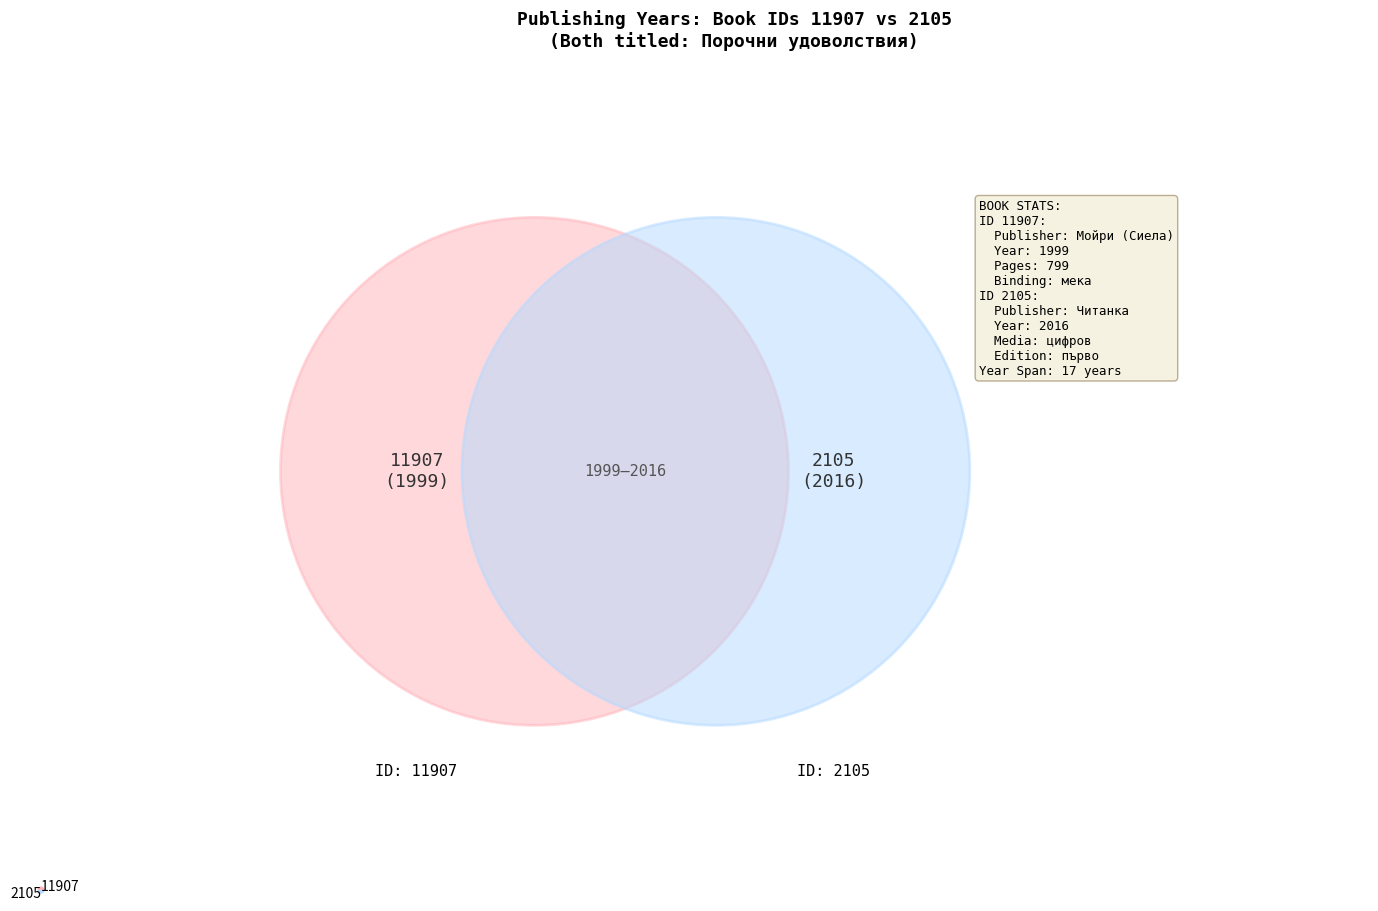

Approximately how many times larger is the value at 11907 compared to 2105?

1.0